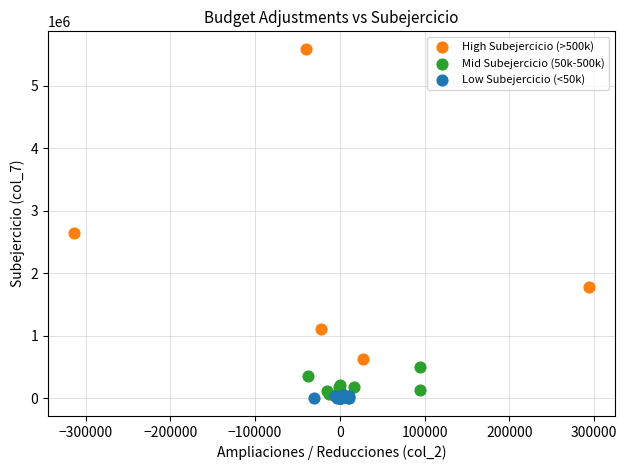

Which series has the largest Y range (max minus min)?

High Subejercicio (>500k)